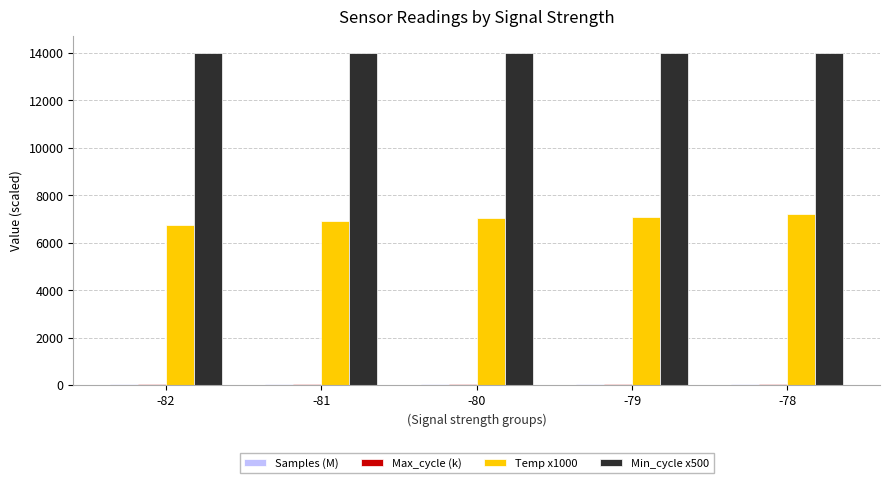

What is the greatest value displayed?

14000.0